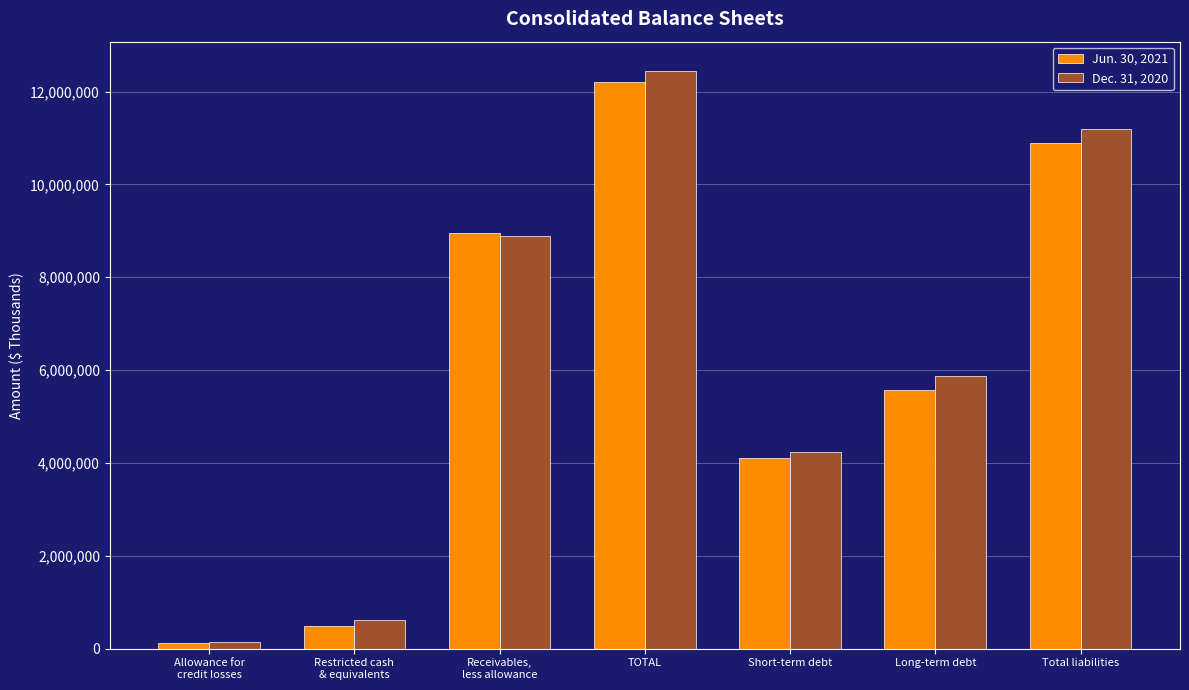

The value of Dec. 31, 2020 at TOTAL is 12451169. True or false?

True